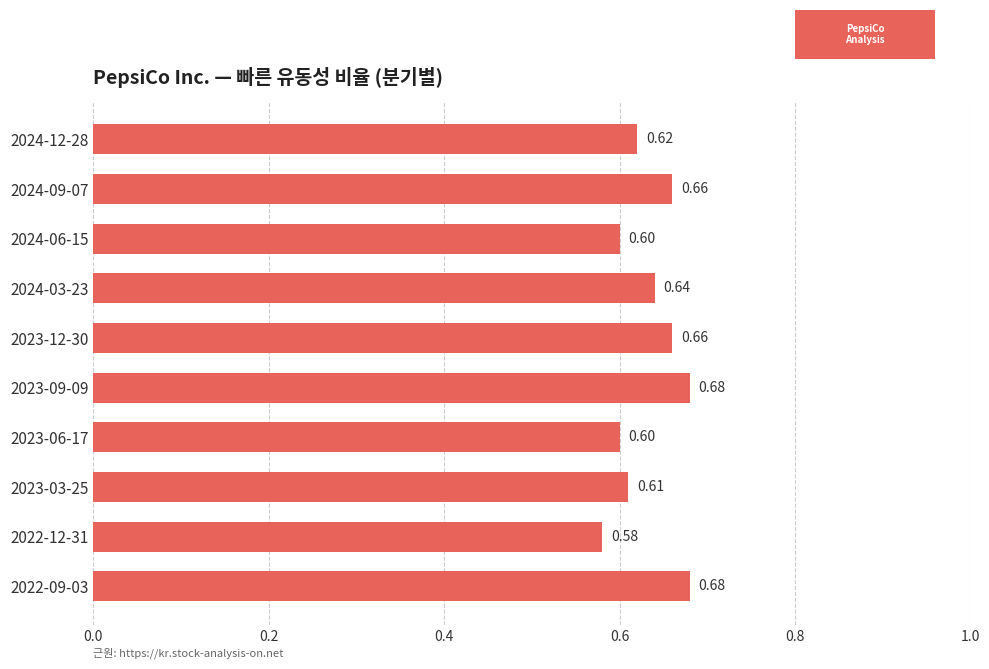

What is the sum of all values?

6.3